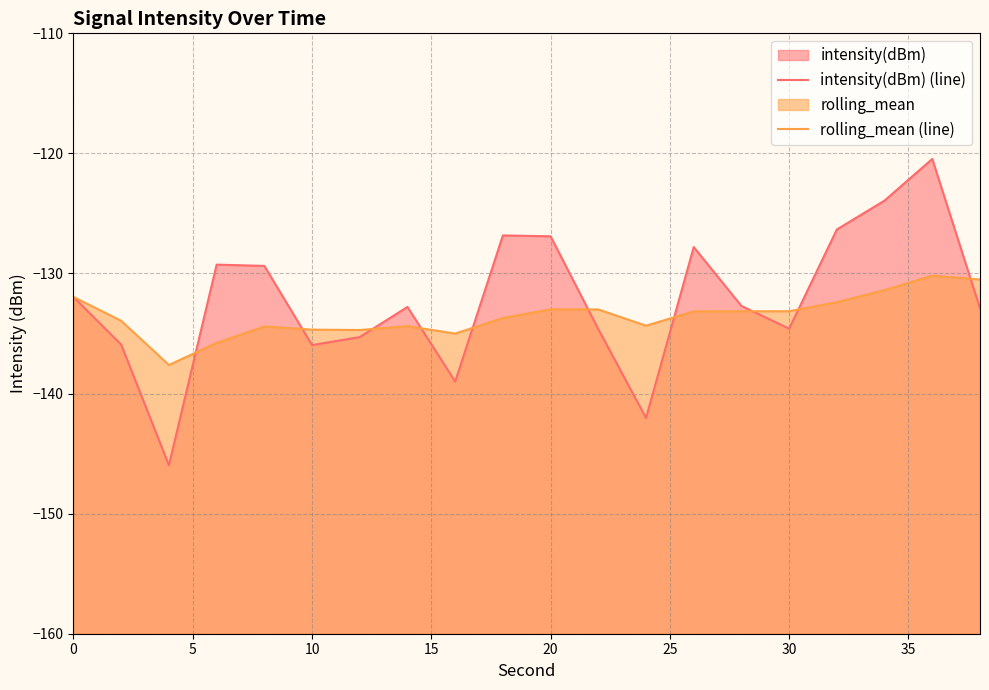

Reading left to right, list all the values displayed in this chart.

intensity(dBm) (line): -132.0	-135.9	-146.0	-129.3	-129.4	-136.0	-135.3	-132.8	-139.0	-126.8	-126.9	-134.6	-142.0	-127.8	-132.7	-134.6	-126.3	-123.9	-120.5	-132.9
rolling_mean (line): -132.0	-133.9	-137.6	-135.8	-134.4	-134.7	-134.7	-134.4	-135.0	-133.7	-133.0	-133.0	-134.3	-133.2	-133.1	-133.1	-132.4	-131.4	-130.2	-130.5